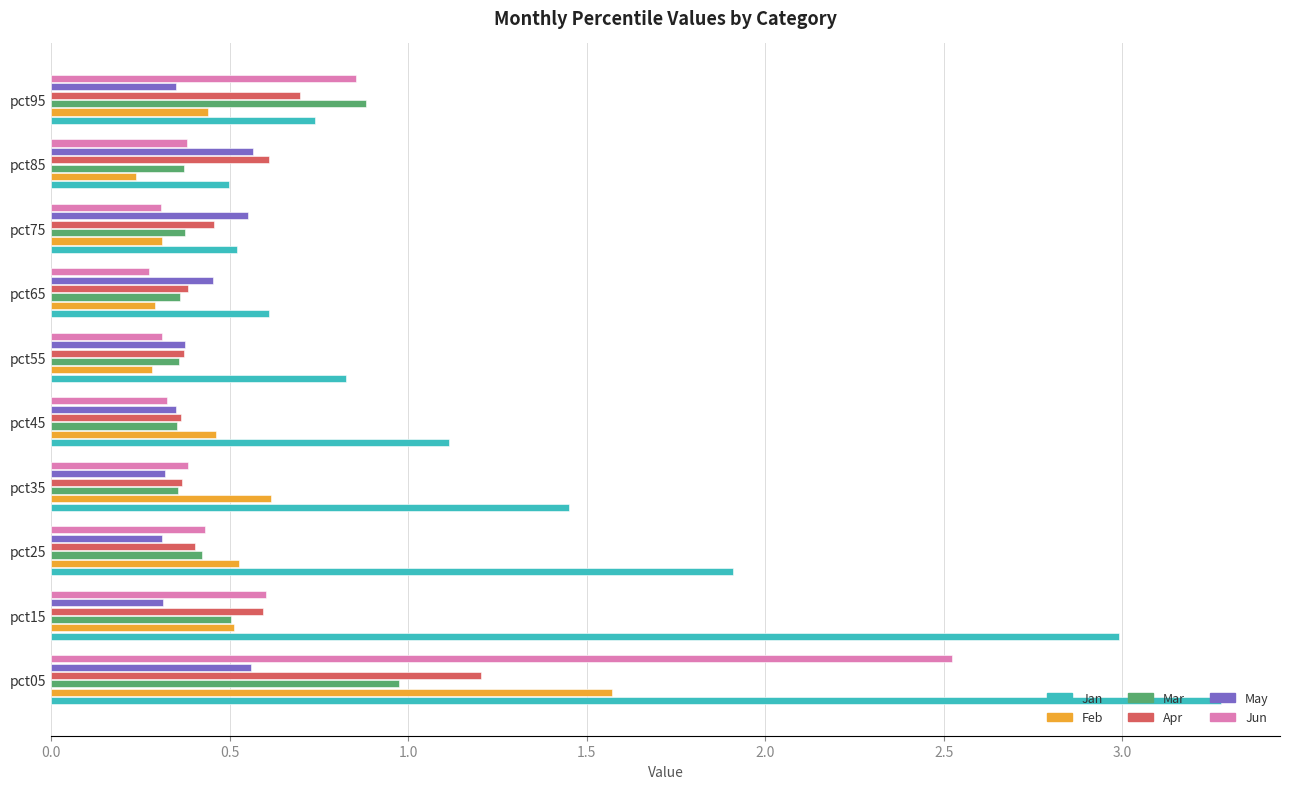

Which series has the largest total across all categories?

Jan